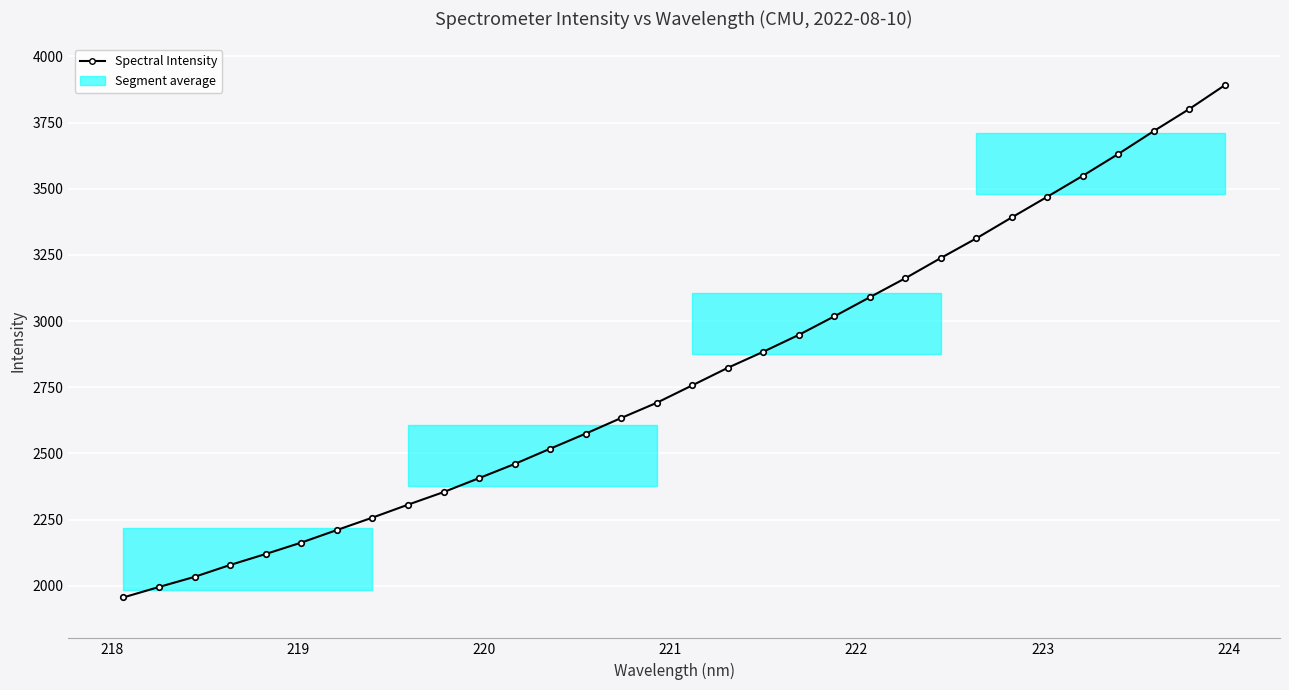

Reading left to right, what are all the values shown in this chart?

1956.3	1995.7	2033.9	2078.9	2120.2	2163.4	2210.7	2257.6	2306.5	2354.0	2406.9	2460.3	2518.0	2575.0	2634.1	2691.6	2757.4	2823.6	2884.4	2948.2	3018.2	3090.4	3162.3	3238.6	3312.9	3392.0	3470.2	3549.4	3631.8	3718.3	3801.6	3891.5